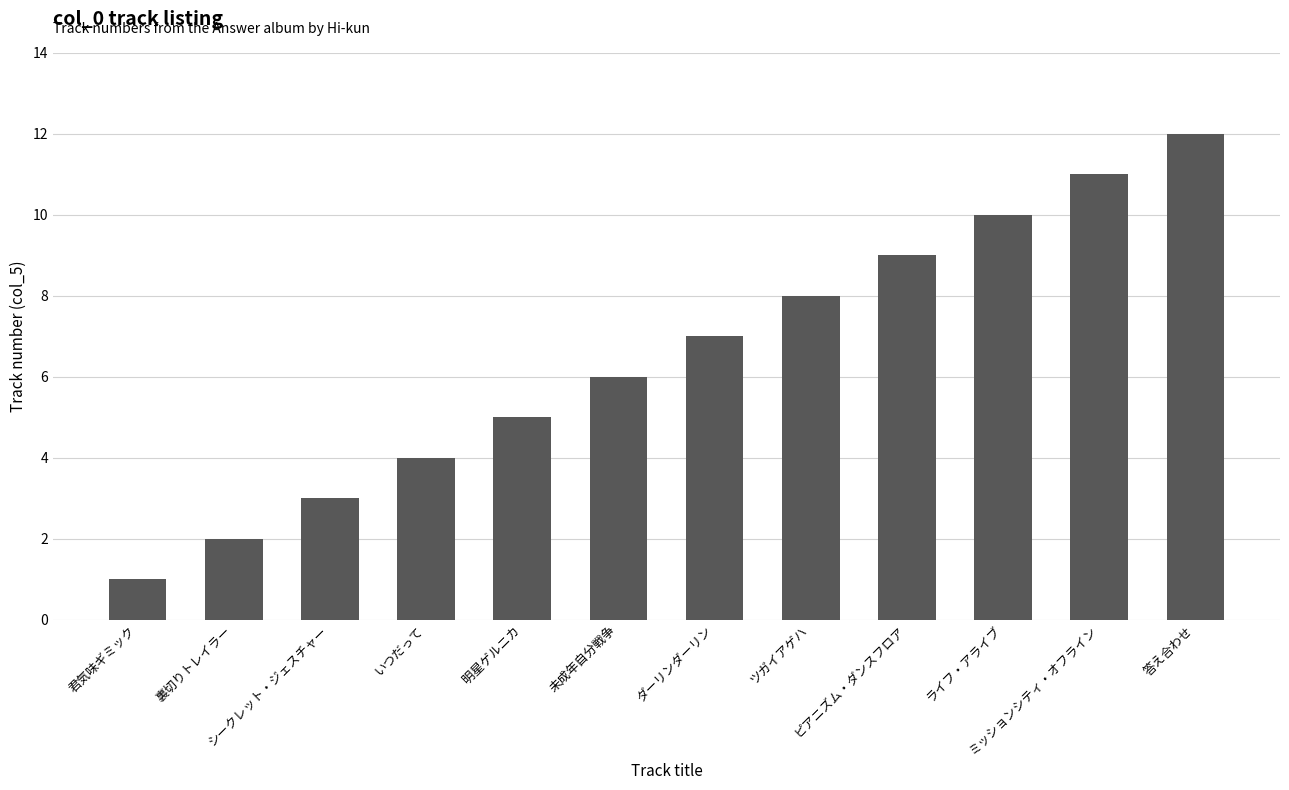

What is the sum of all values?

78